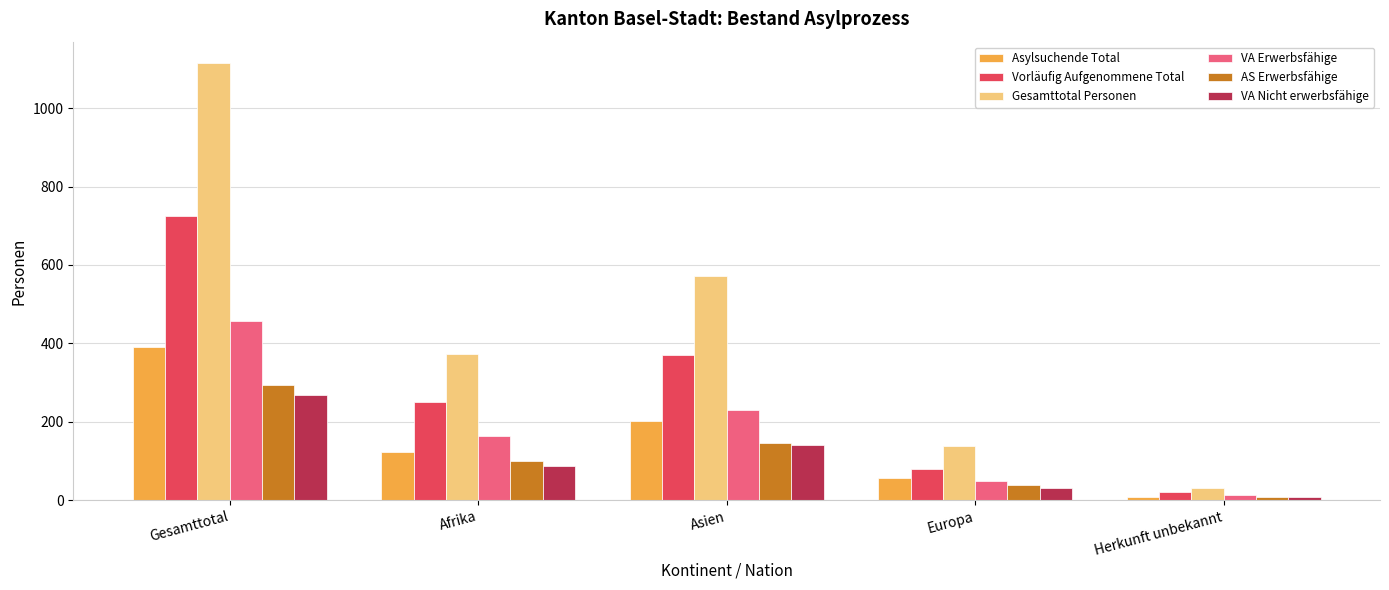

What is the approximate value of VA Nicht erwerbsfähige at Afrika, to the nearest 10?

90